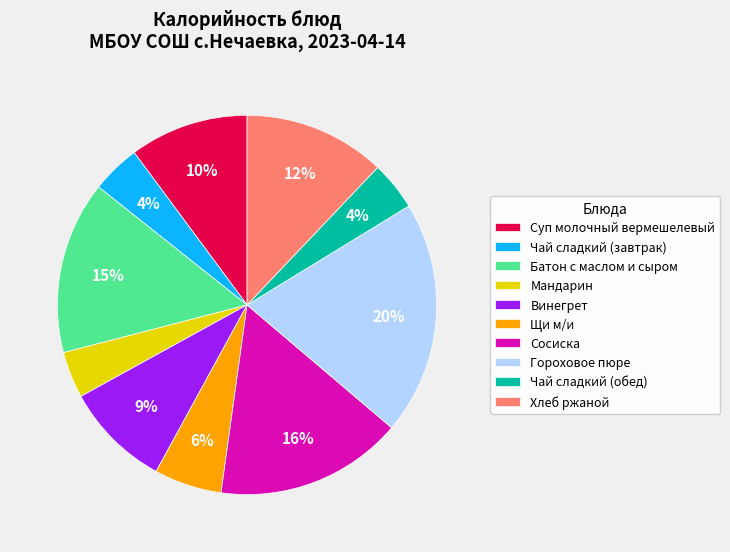

What percentage is the Хлеб ржаной slice, to the nearest percent?

12%